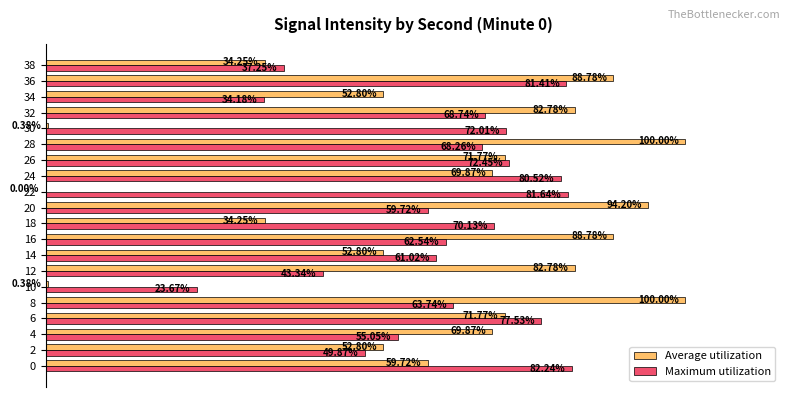

Which series has the largest total across all categories?

Maximum utilization